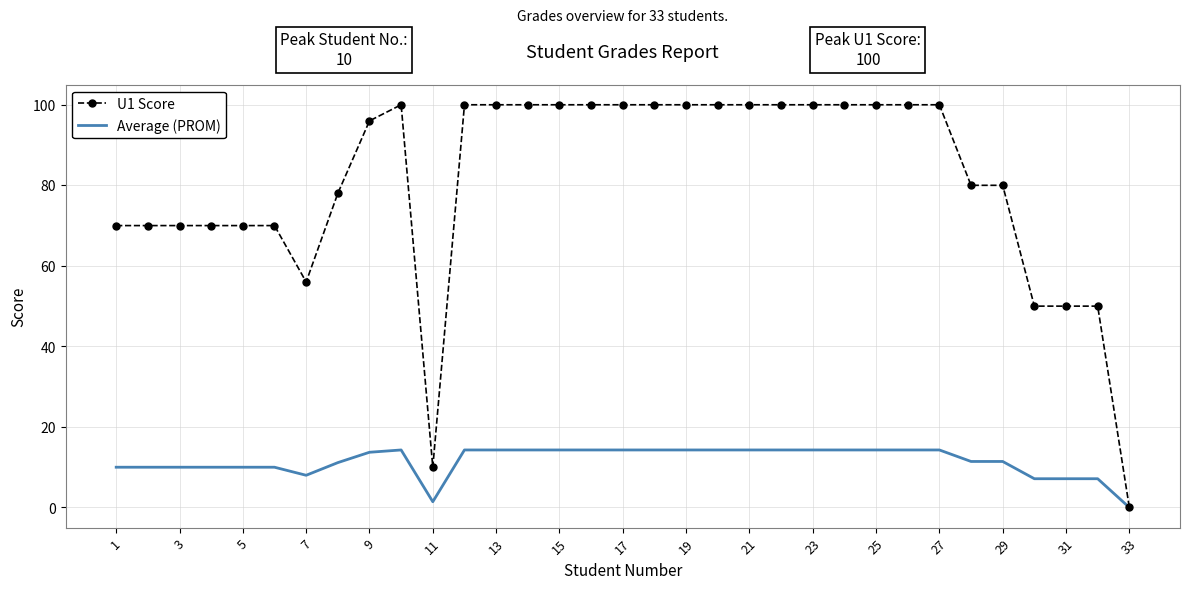

Which series has the widest spread of values?

U1 Score